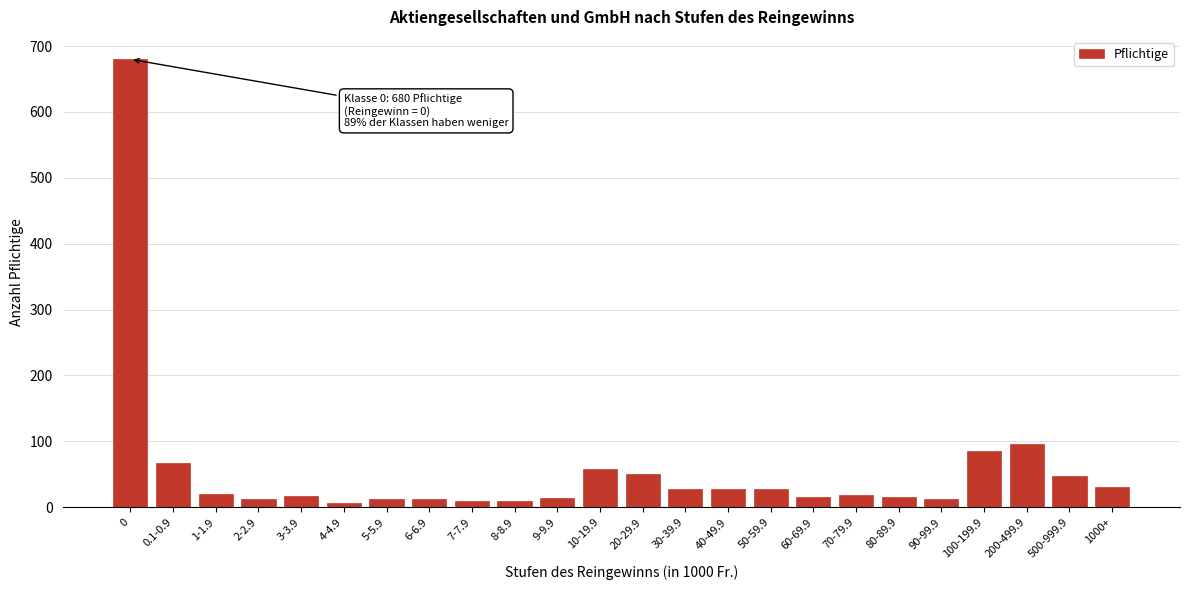

What is the label of the 17th bar from the right?

6-6.9